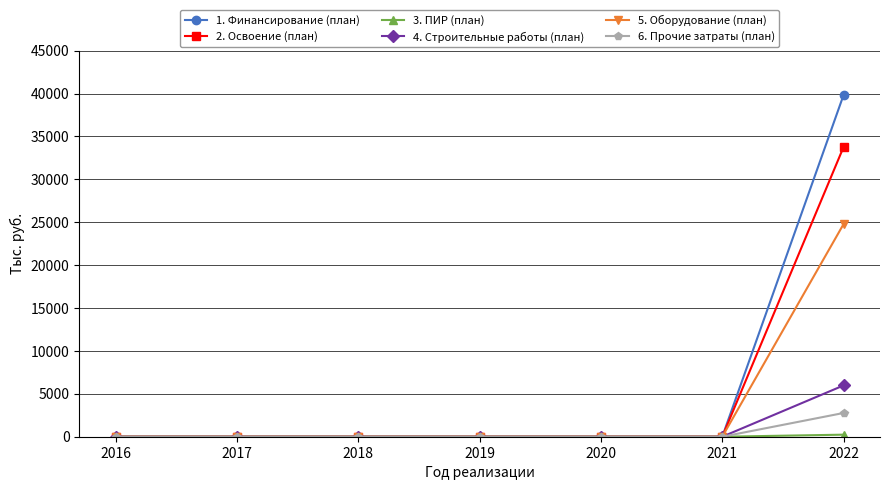

At which category is the sum across all series the highest?

2022